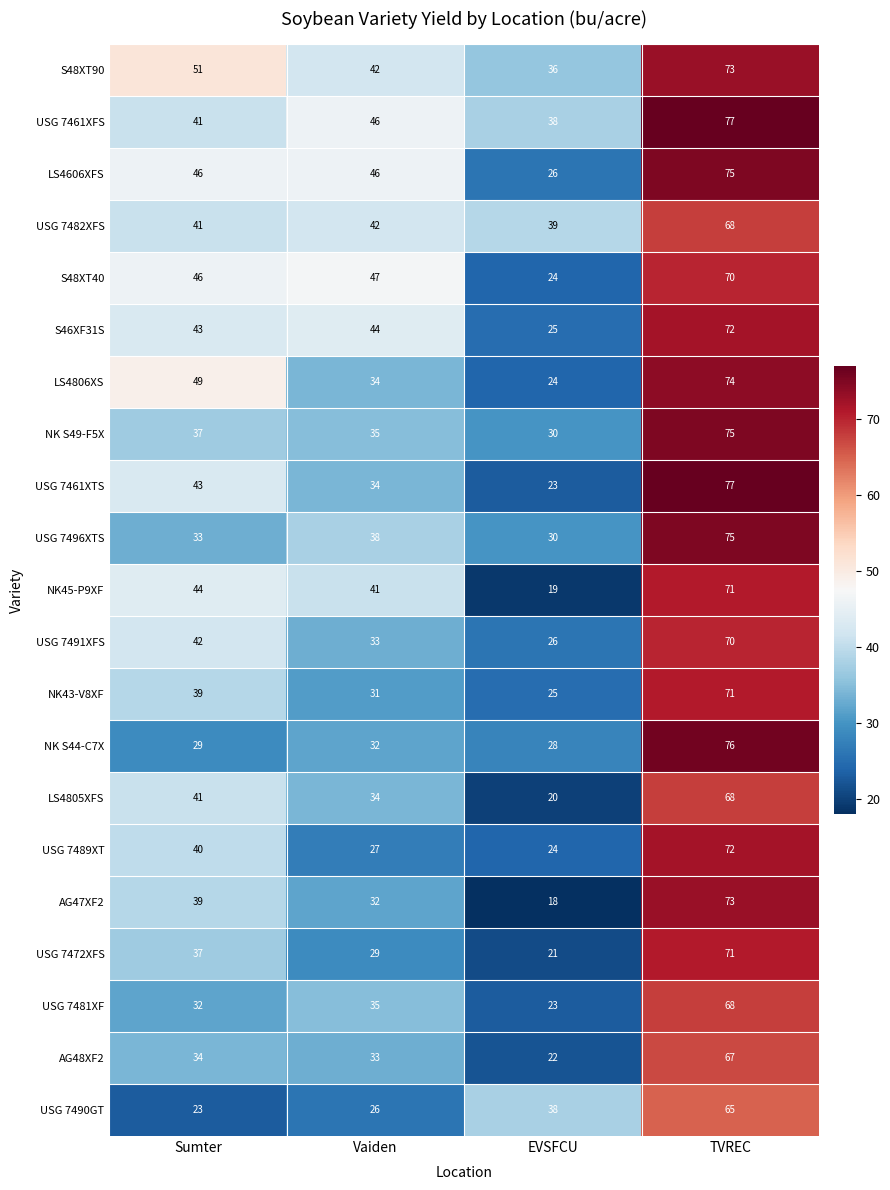

At which label is AG48XF2 closest to 44?

Sumter